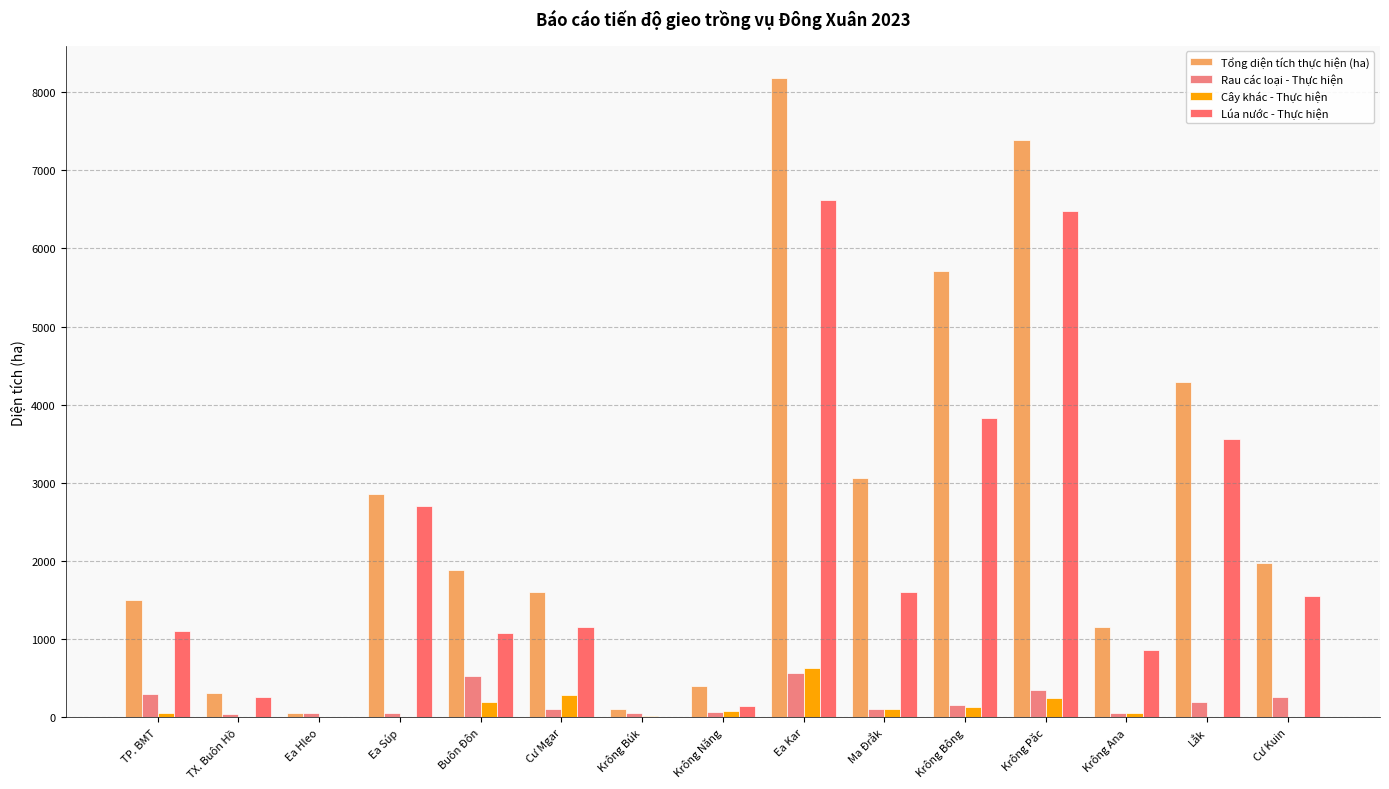

Rank the series at TX. Buôn Hồ from highest to lowest value.

Tổng diện tích thực hiện (ha), Lúa nước - Thực hiện, Rau các loại - Thực hiện, Cây khác - Thực hiện